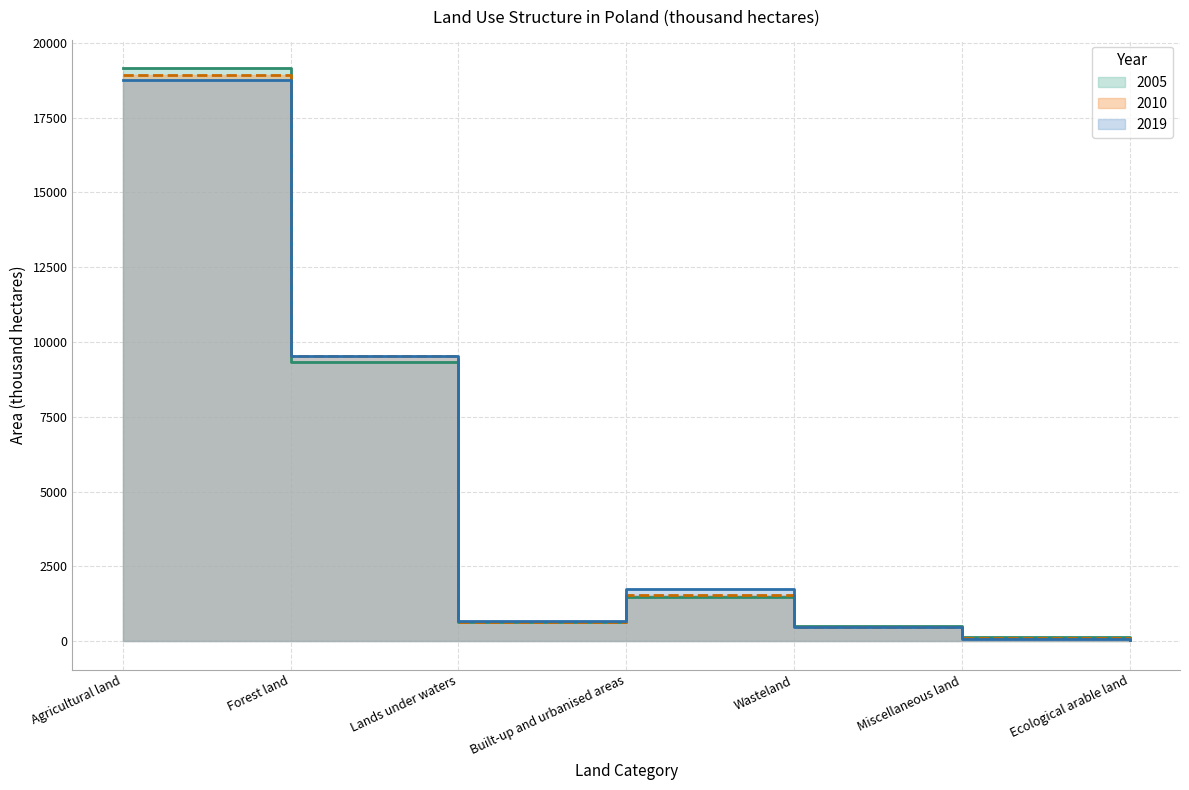

How many interior local valleys does the 2005 series have?

1